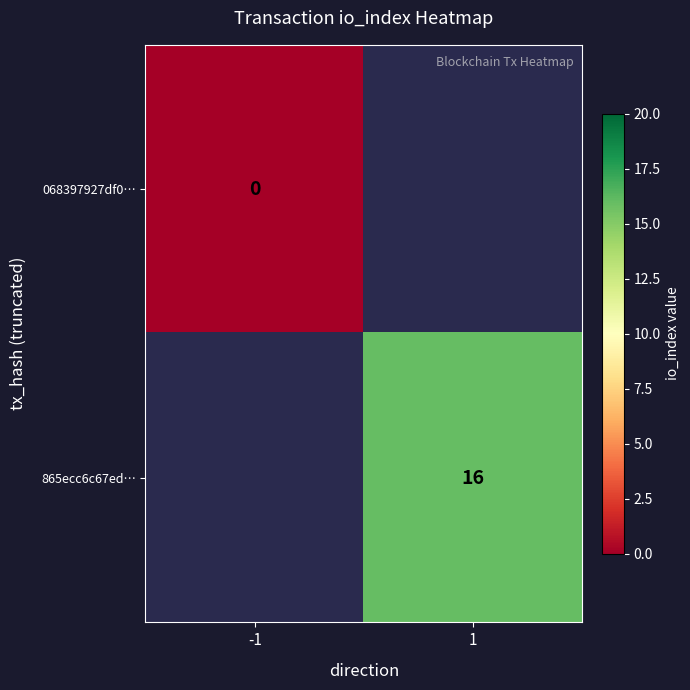

The value of 865ecc6c67ed… at 1 is 25. True or false?

False